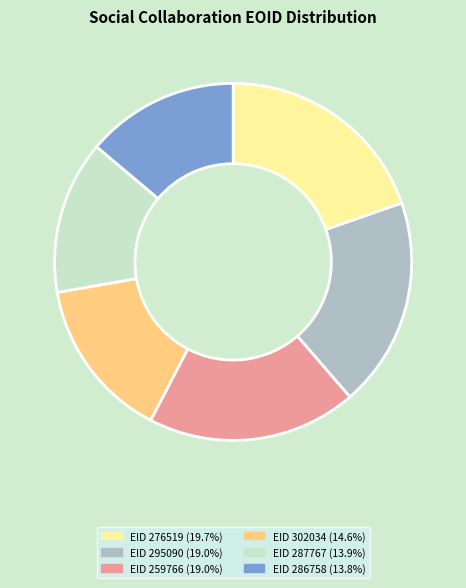

How many segments does this pie chart have?

6